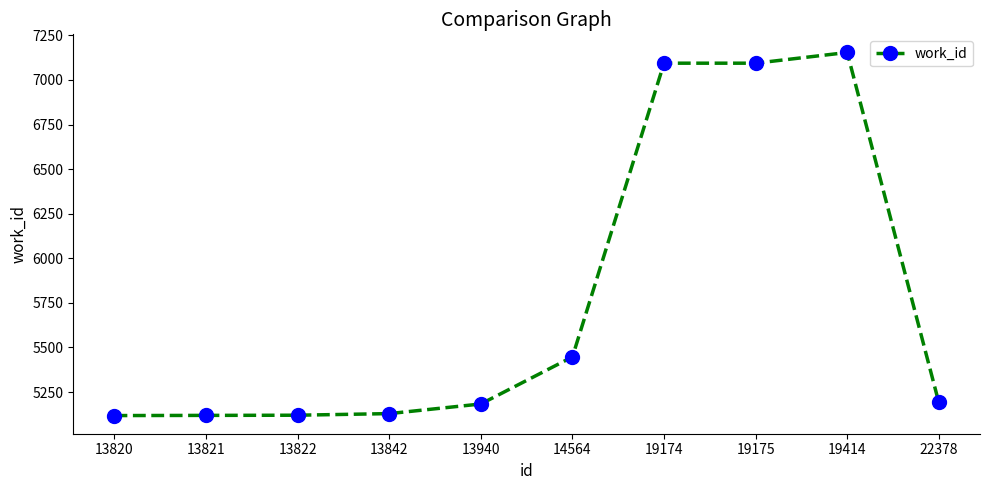

What is the approximate value at 13820, to the nearest 100?

5100